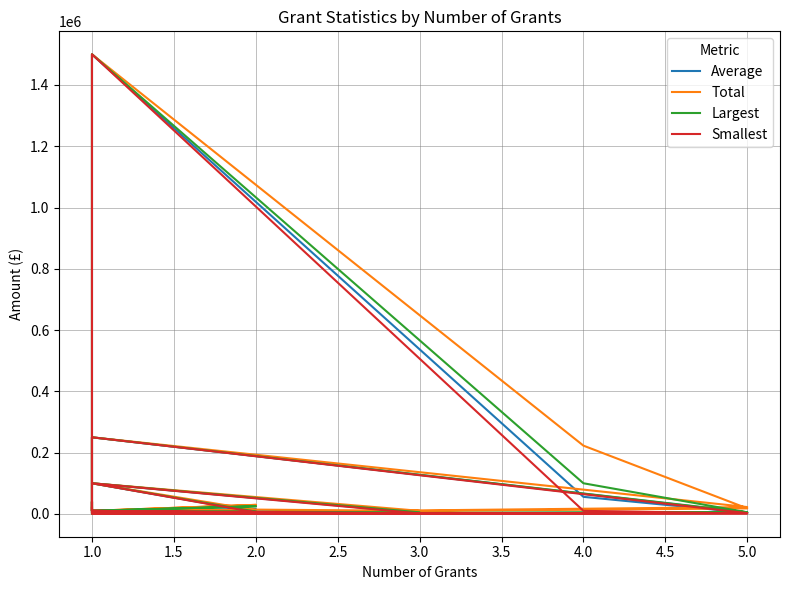

How many data points in Total are less than 14000?

10